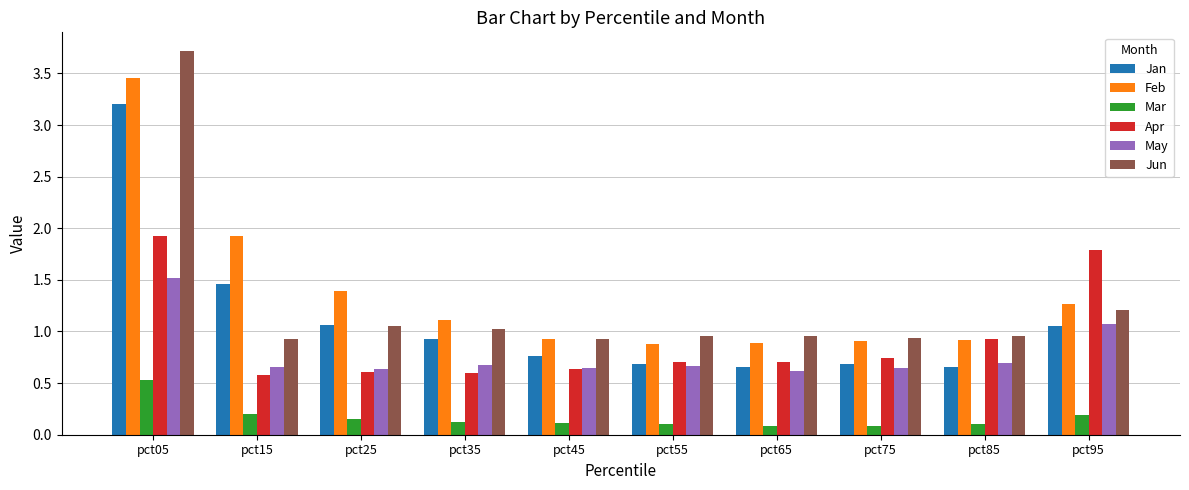

How many categories are shown in the chart?

10